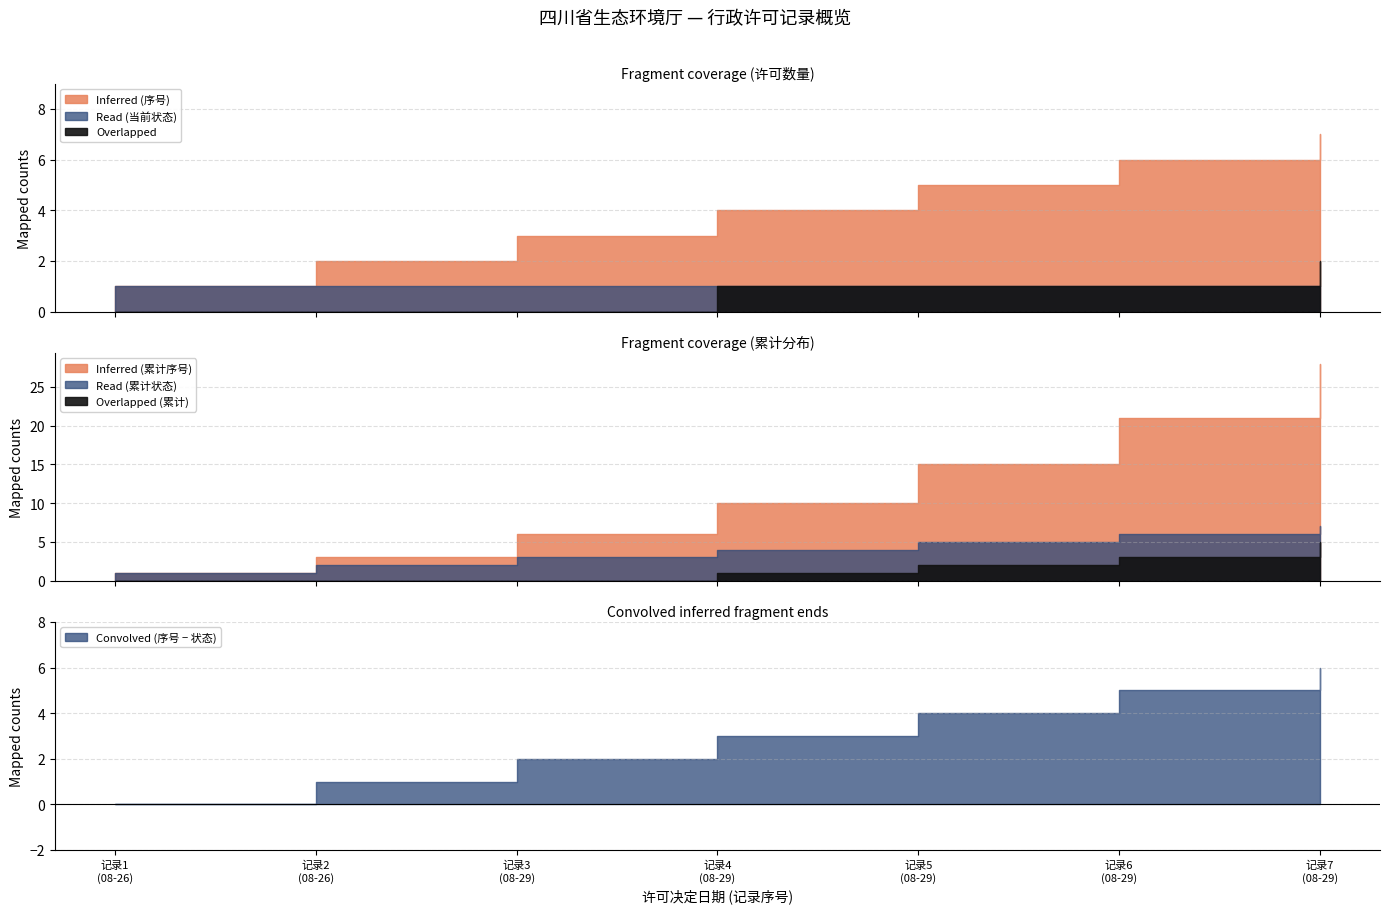

Is it true that Read (当前状态) equals 2 at 2025-08-29?

False